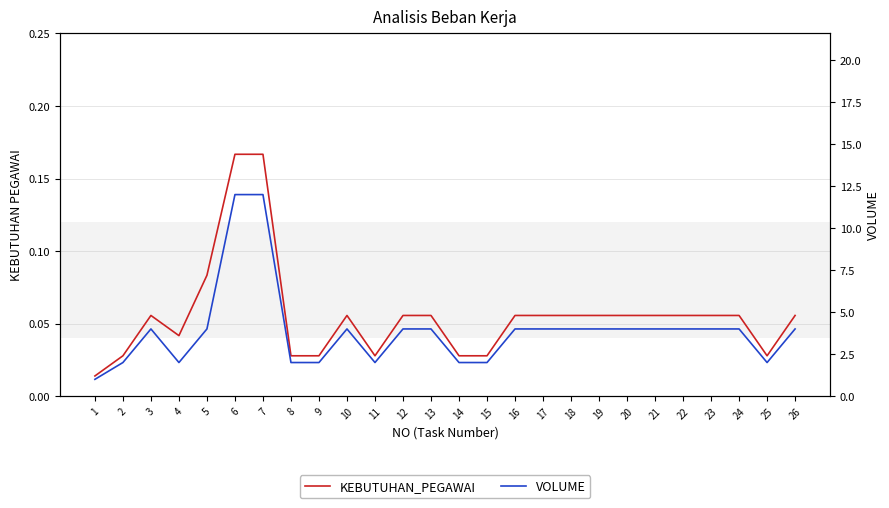

List the series in order of their peak value, lowest first.

KEBUTUHAN_PEGAWAI, VOLUME